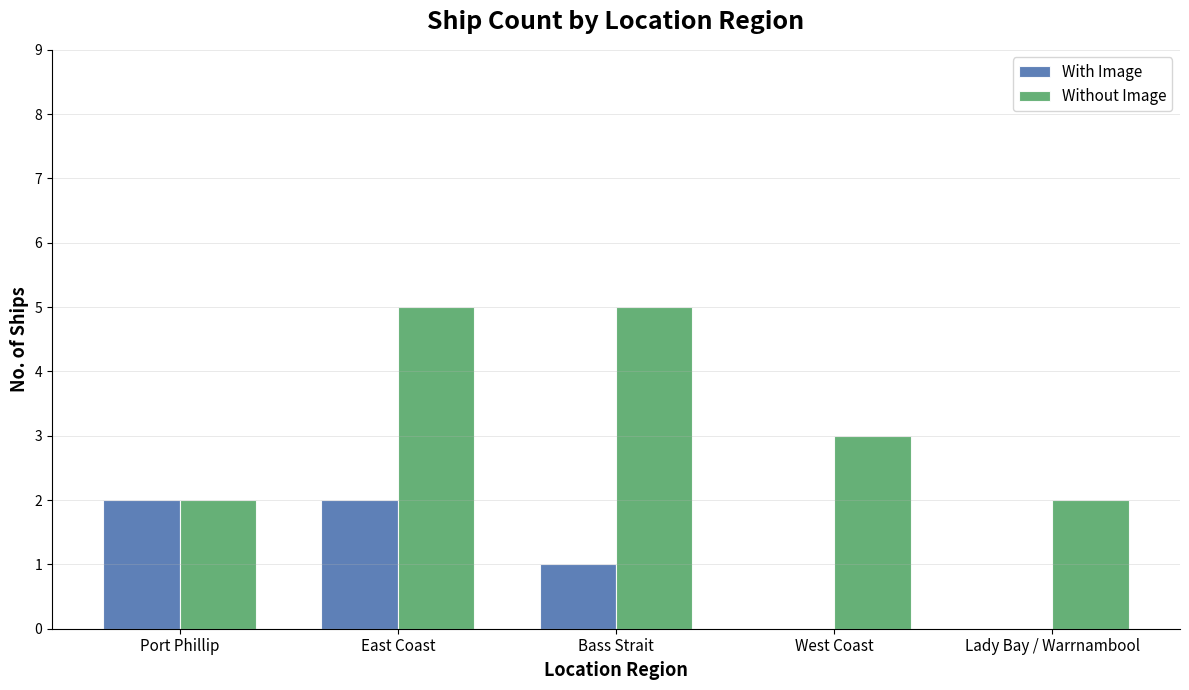

True or false: With Image has a value of 1 at East Coast.

False